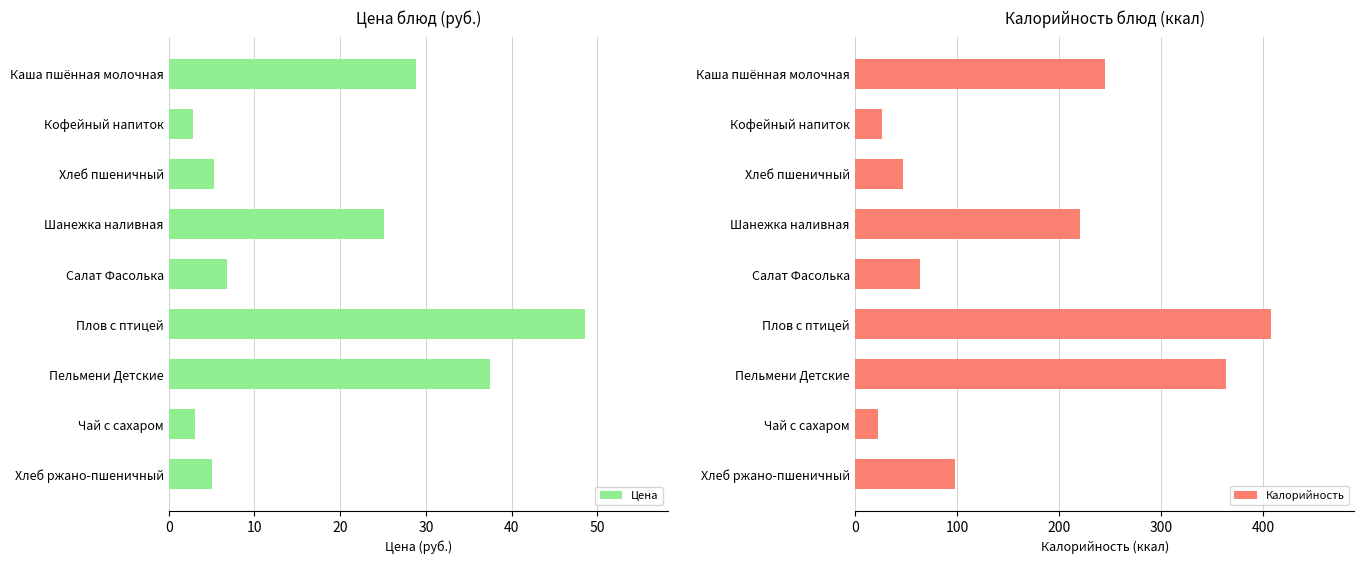

How many values in the Цена series exceed 6?

5